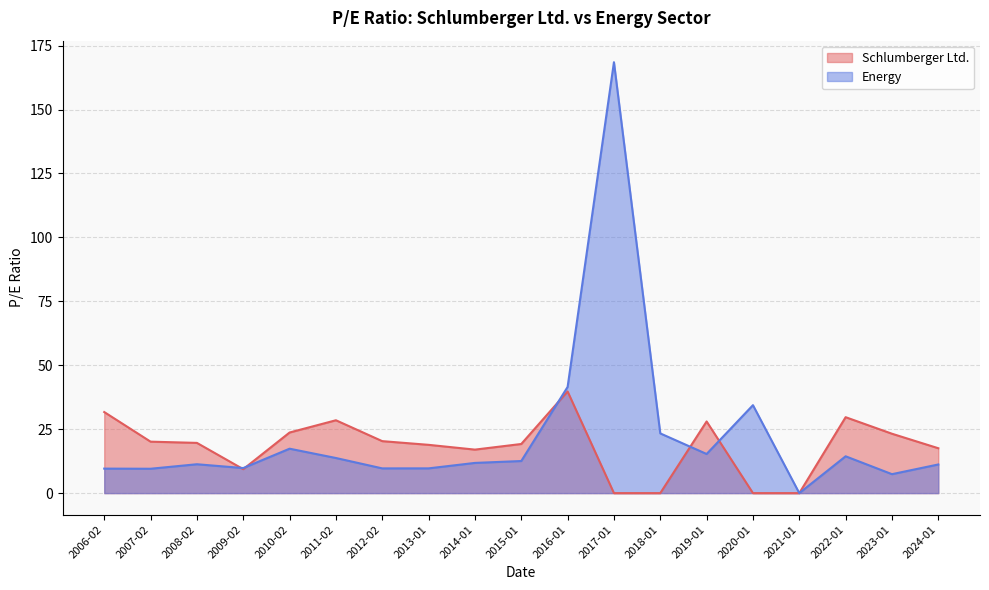

What is the total value across all series at 2008-02-13?

30.9